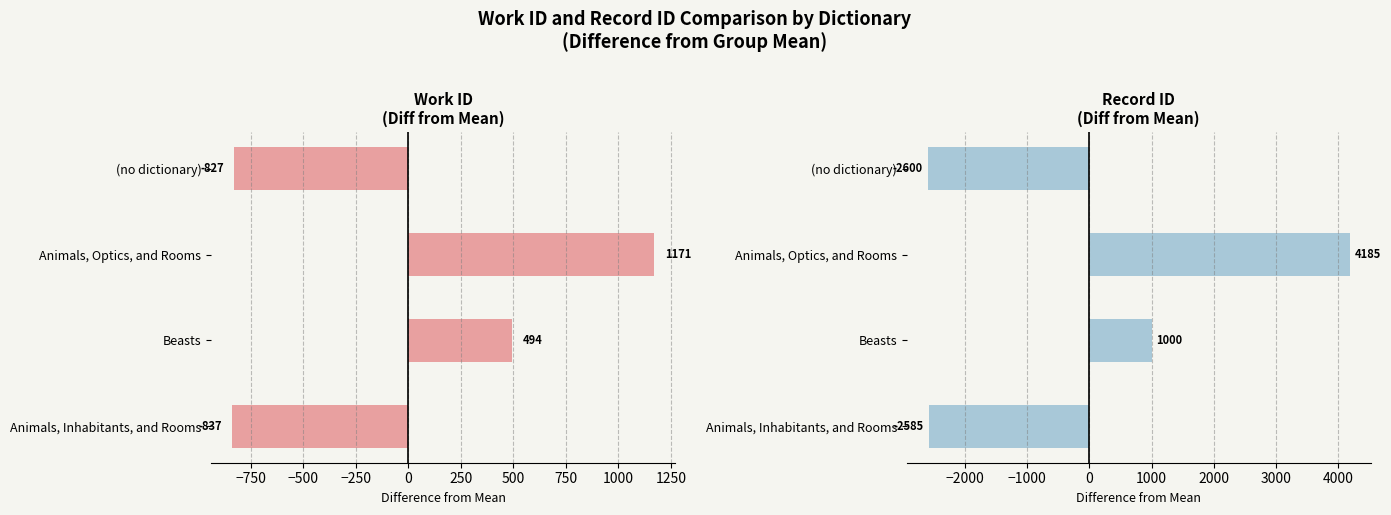

What is the difference between the maximum and minimum values in the work_id series?

2008.0